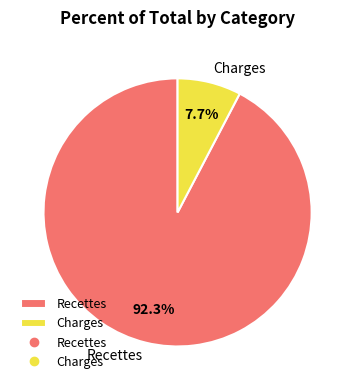

Approximately how many times larger is the value at Recettes compared to Charges?

12.0